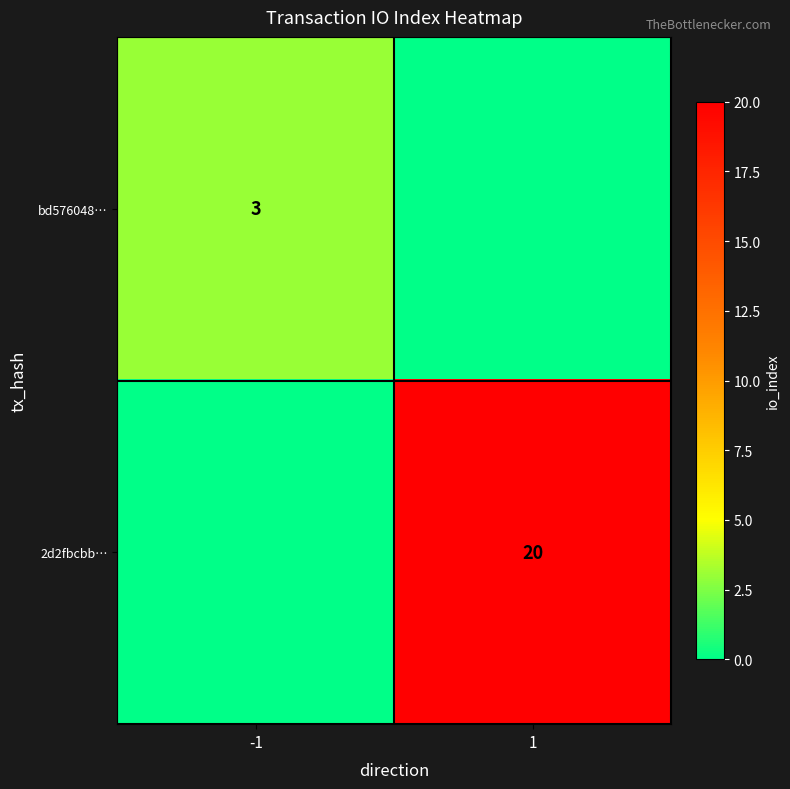

True or false: 2d2fbcbb… has a value of 20 at 1.

True